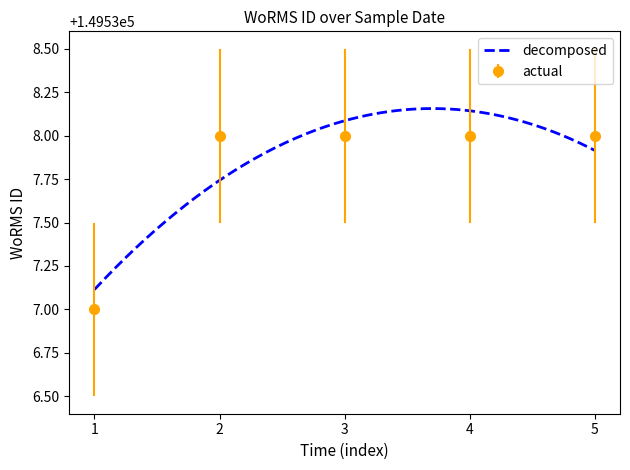

The actual series shows 240828 at 5. True or false?

False